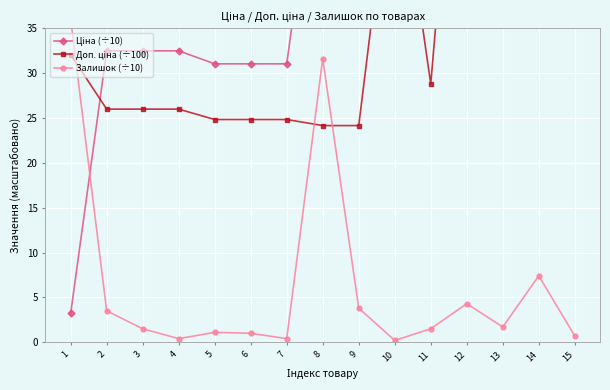

Where is the first local maximum for Ціна (÷10)?

10